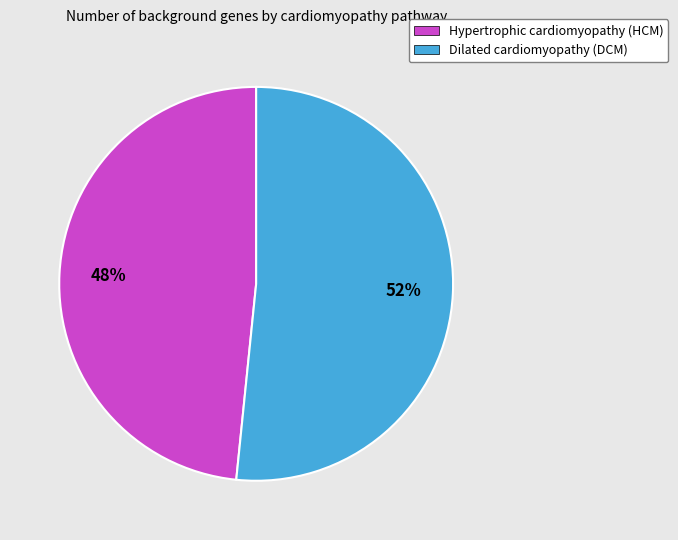

What is the ratio of the value at Dilated cardiomyopathy (DCM) to the value at Hypertrophic cardiomyopathy (HCM)?

1.1